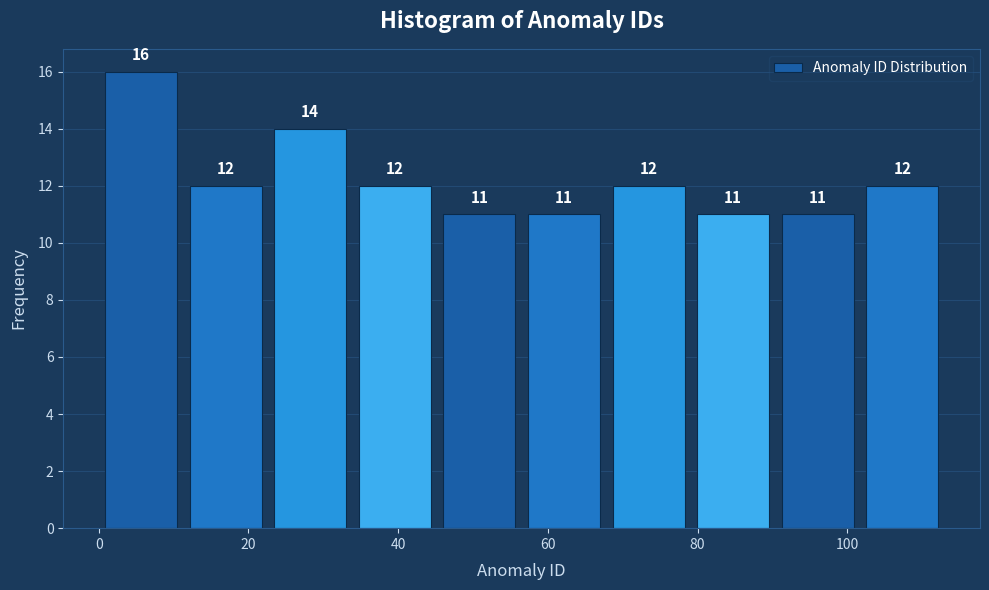

Over which range of the x-axis is the bar tallest?

0 to 12